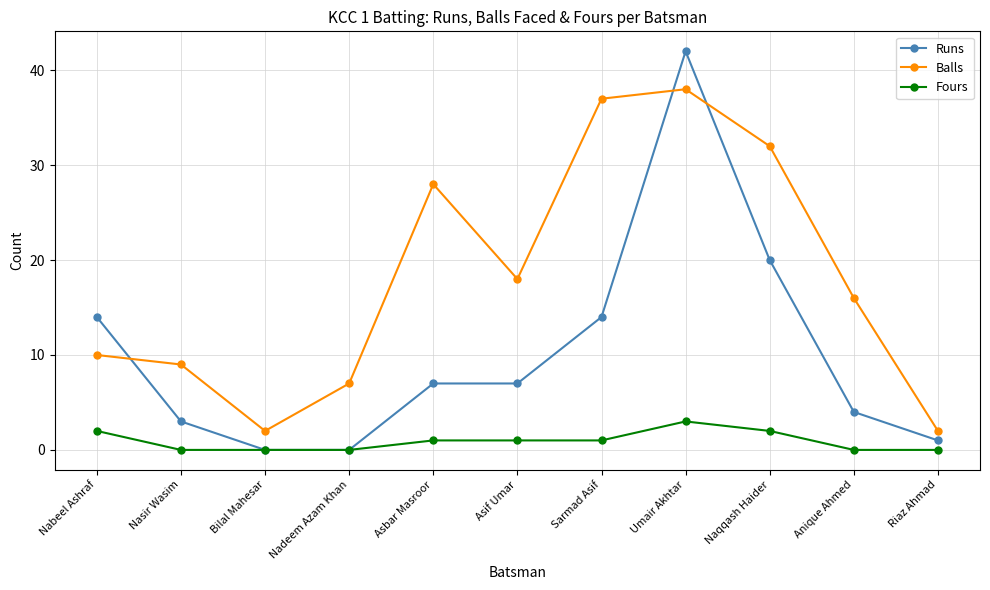

The value of Fours at Asif Umar is 1. True or false?

True